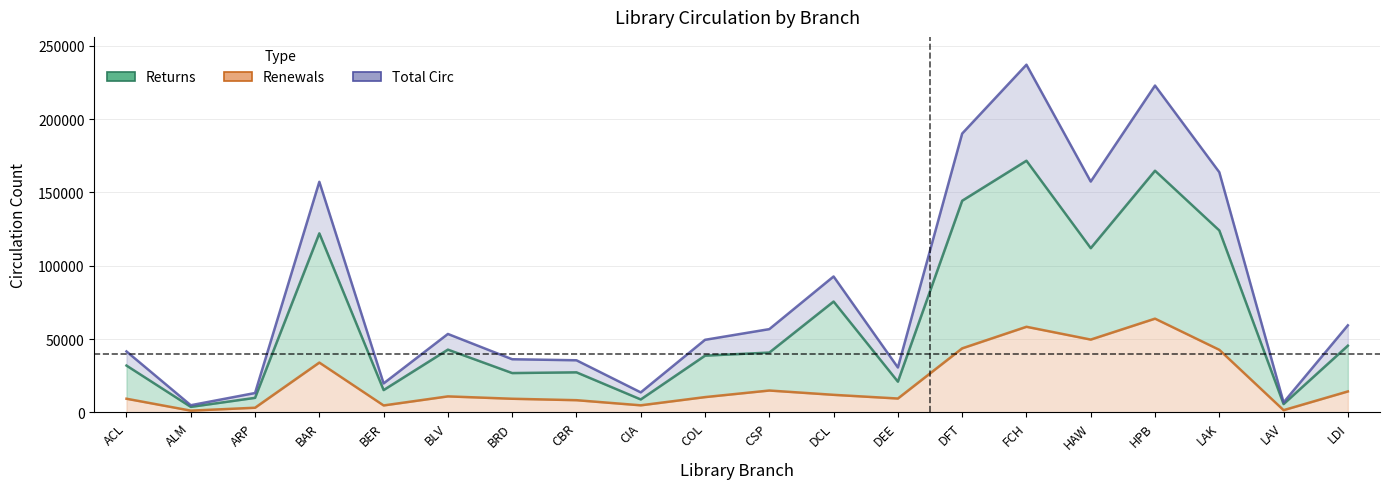

List the series in order of their peak value, lowest first.

Renewals, Returns, Total Circ